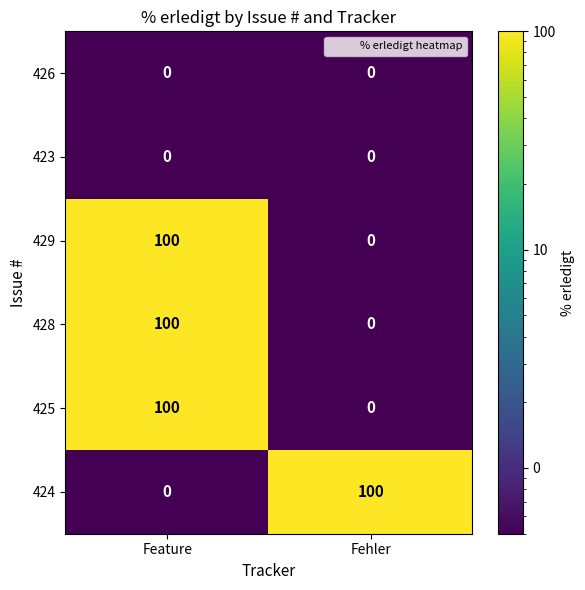

What is the difference between the highest and lowest values at Fehler?

100